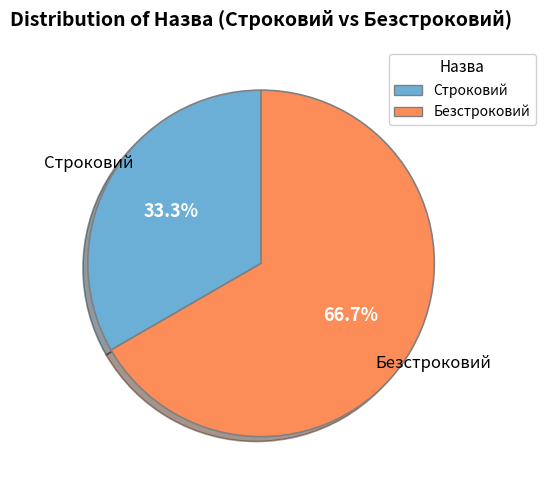

To the nearest percent, what is the combined percentage of Строковий and Безстроковий?

100%